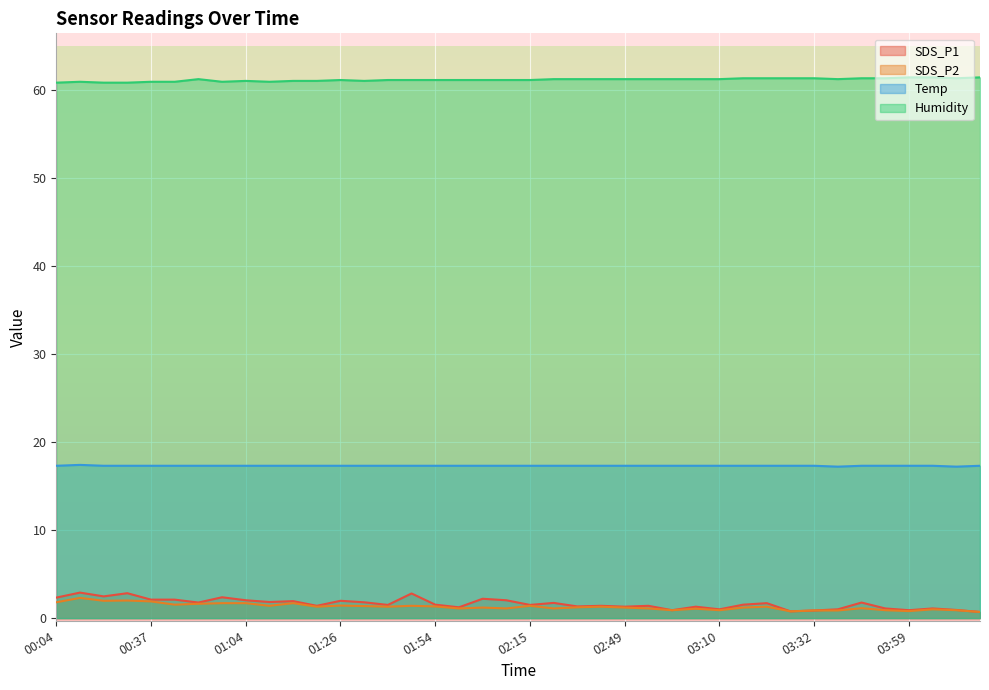

What is the greatest value displayed?

61.4